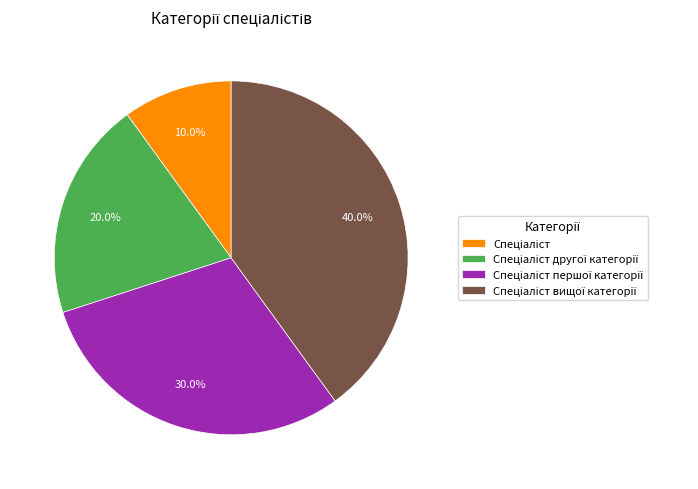

Is there a majority slice in this chart?

No